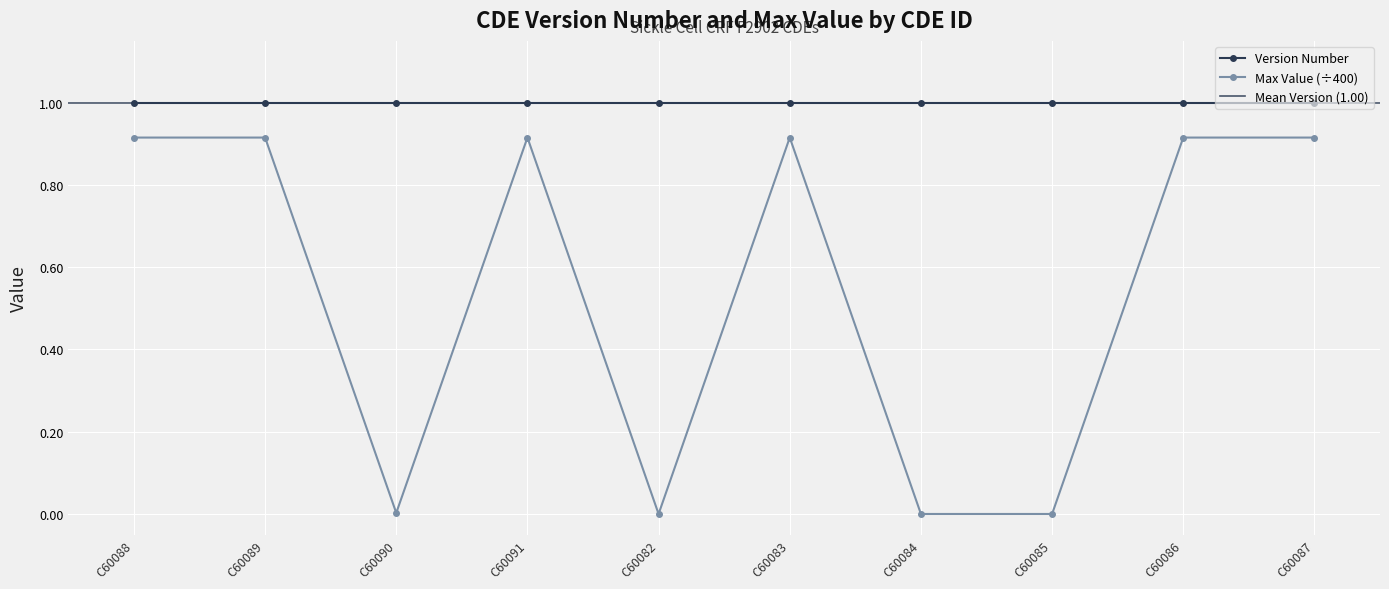

How many interior local peaks (higher than both neighbors) does the data have?

2